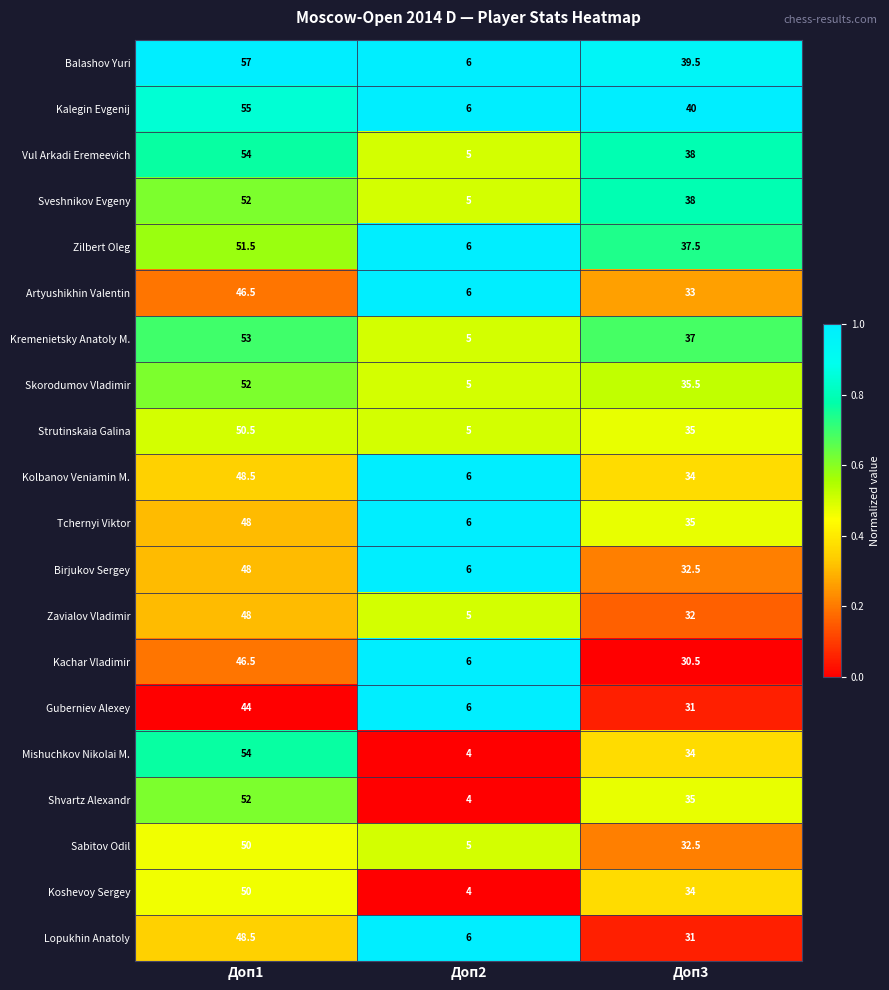

List the labels in order of Koshevoy Sergey value, smallest first.

Доп2, Доп3, Доп1